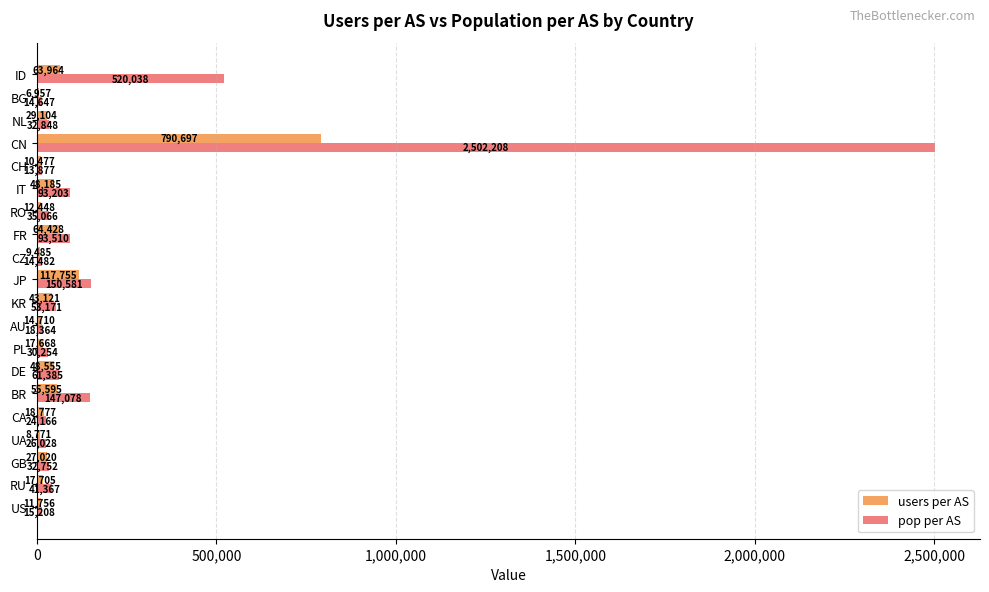

Which series changed the most between GB and PL?

users per AS